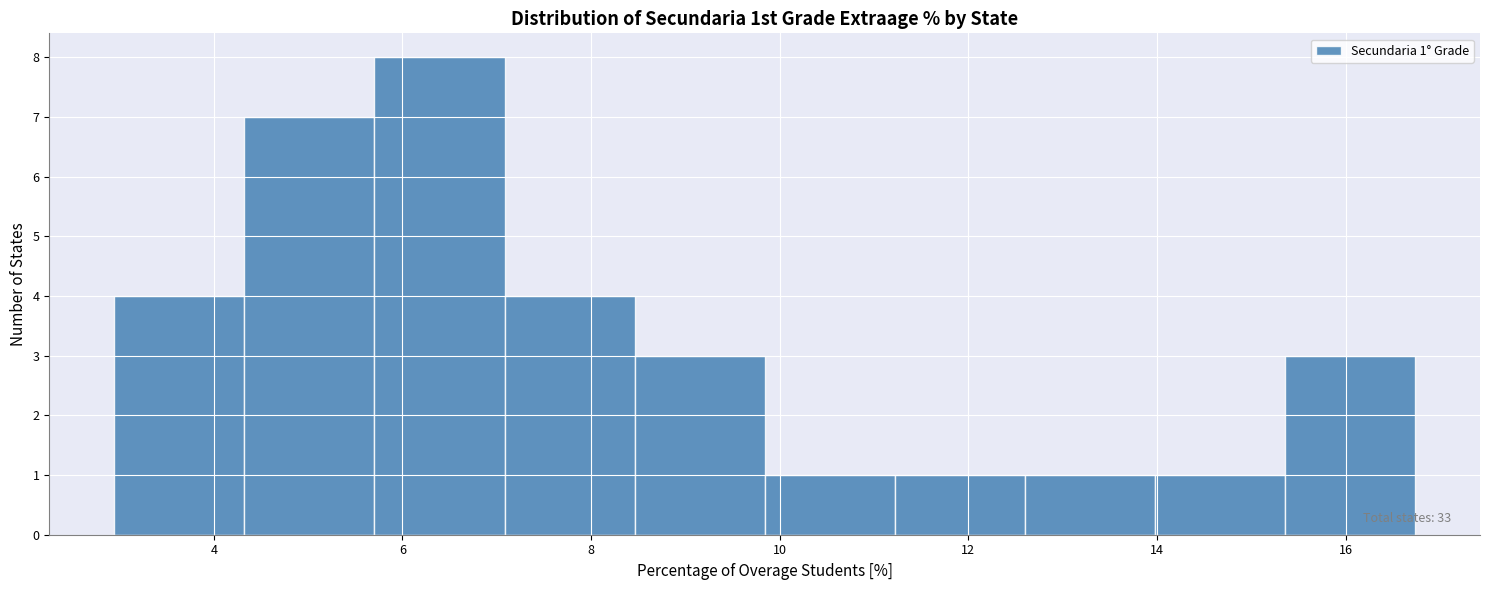

Which range on the x-axis has the tallest bar?

5.8 to 7.0